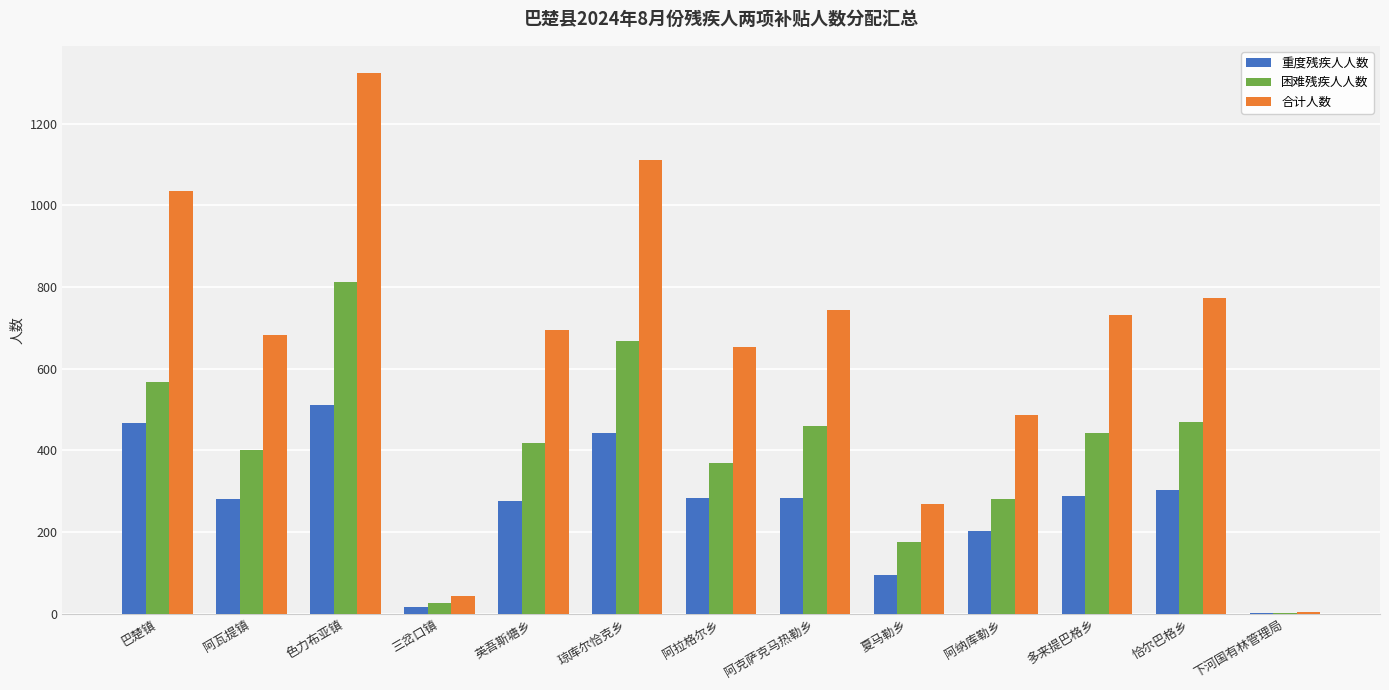

What is the total value across all series at 英吾斯塘乡?

1390